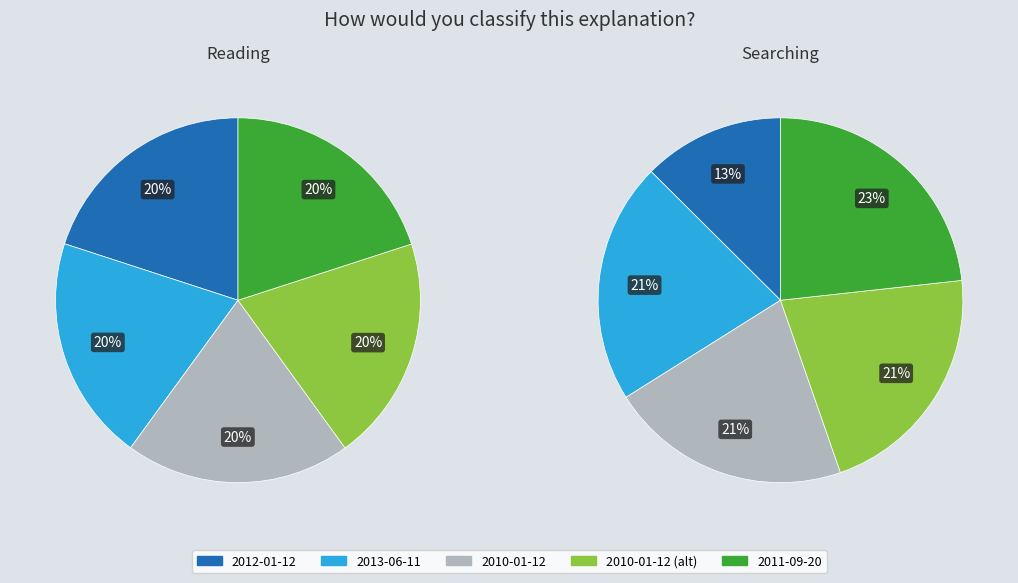

What is the smallest slice in the pie chart?

2012-01-12